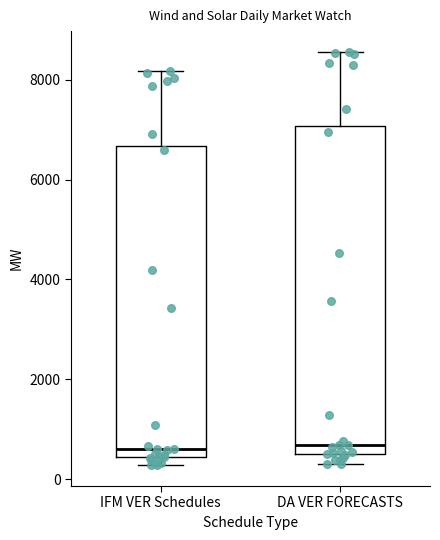

Comparing the boxes themselves (not the whiskers), which one is the tallest?

DA VER FORECASTS